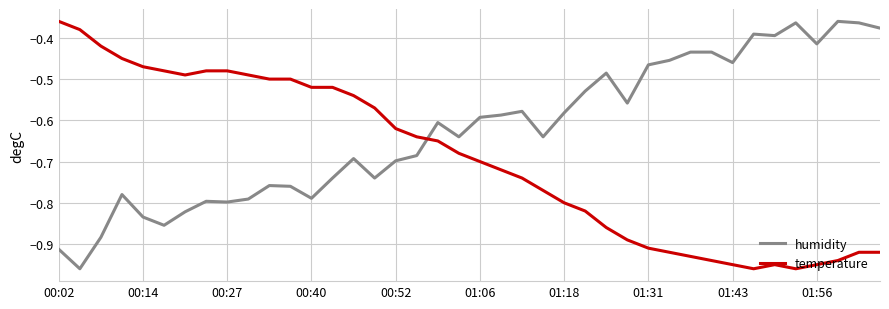

What are all the series names shown in the legend?

humidity, temperature